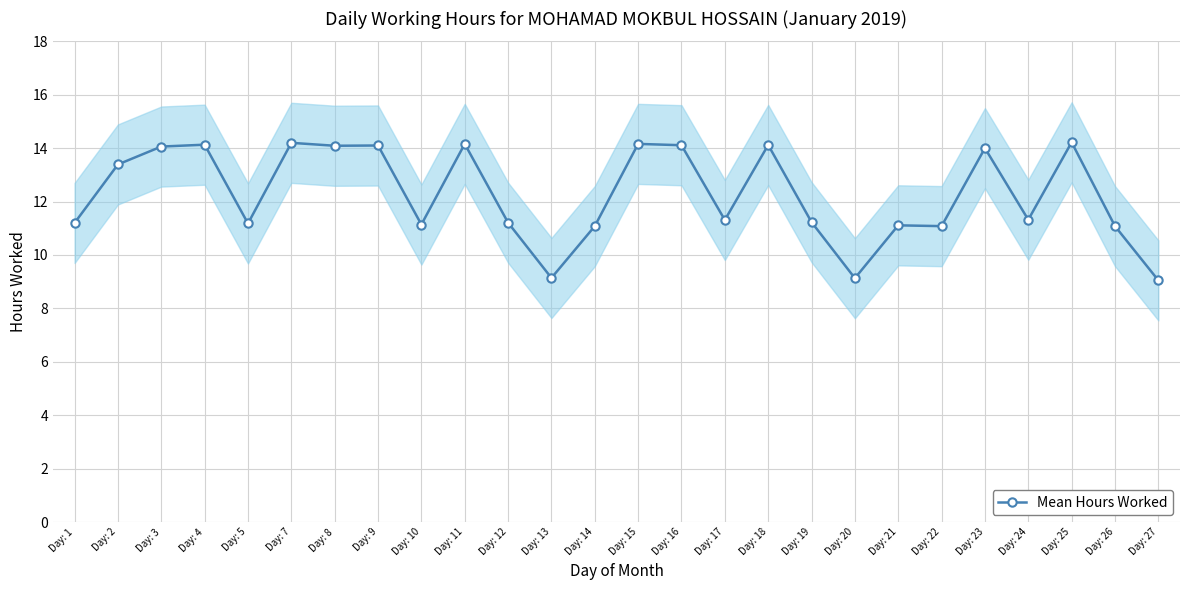

What is the difference between the maximum and minimum values?

5.2